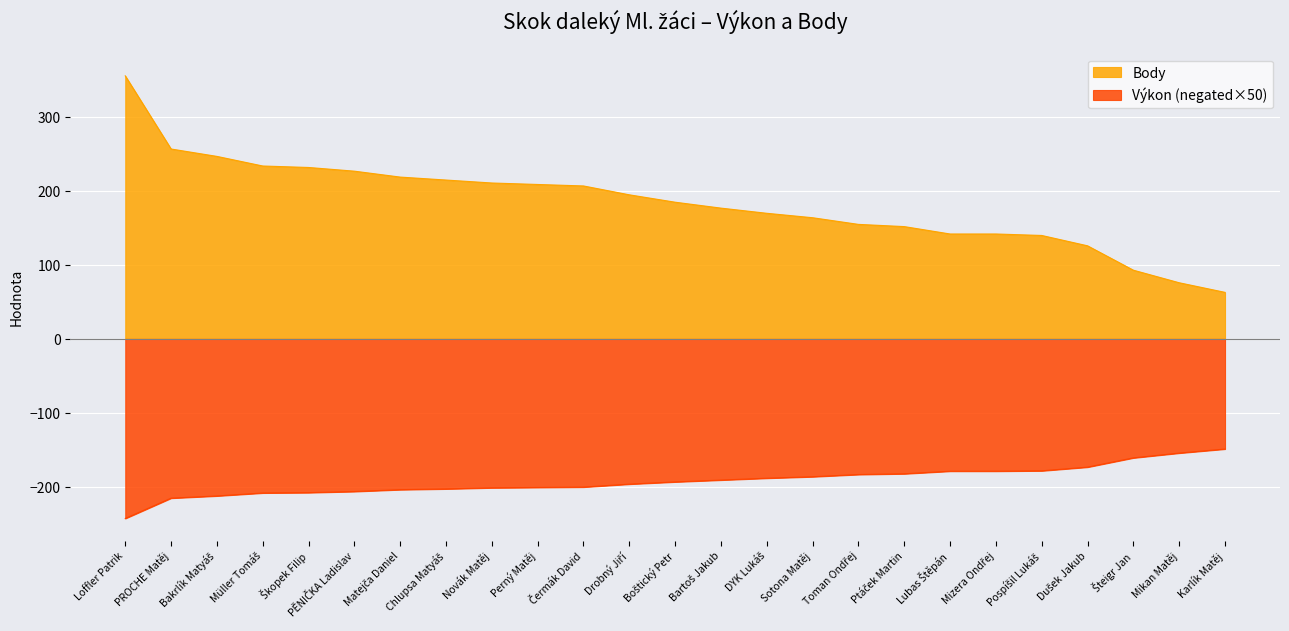

Does the chart display data point markers on the line(s)?

No